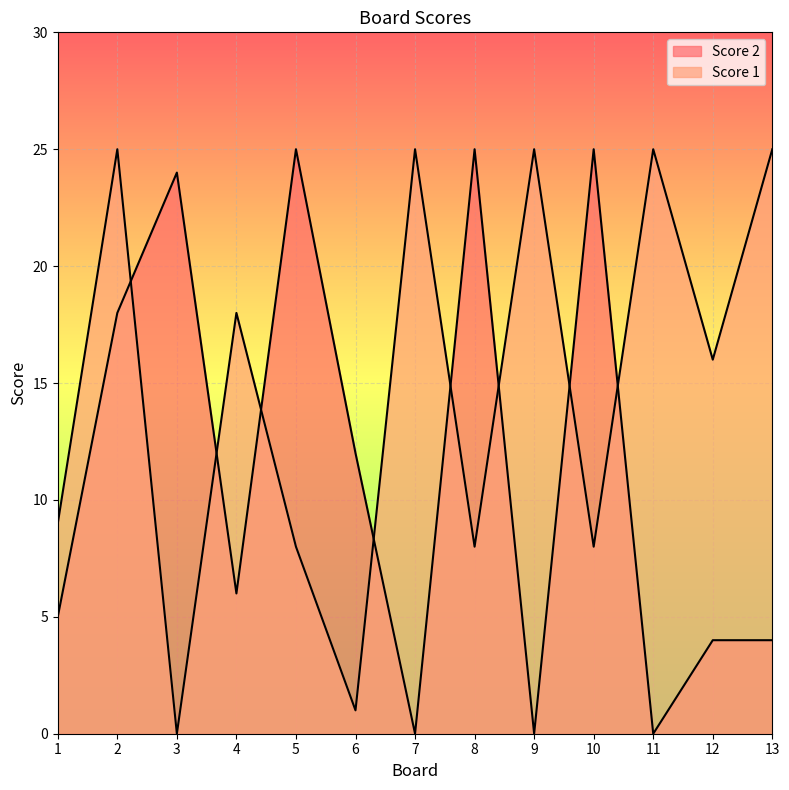

Reading left to right, what are all the values shown in this chart?

Score 2: 1=5	2=18	3=24	4=6	5=25	6=12	7=0	8=25	9=0	10=25	11=0	12=4	13=4
Score 1: 1=9	2=25	3=0	4=18	5=8	6=1	7=25	8=8	9=25	10=8	11=25	12=16	13=25